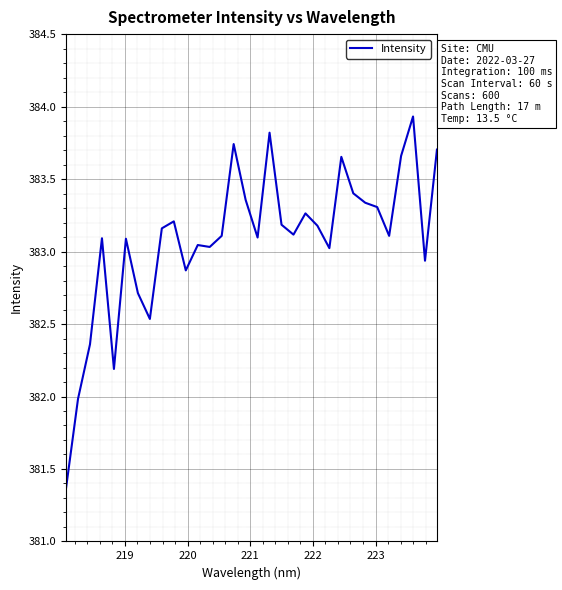

What is the greatest value displayed?

383.9